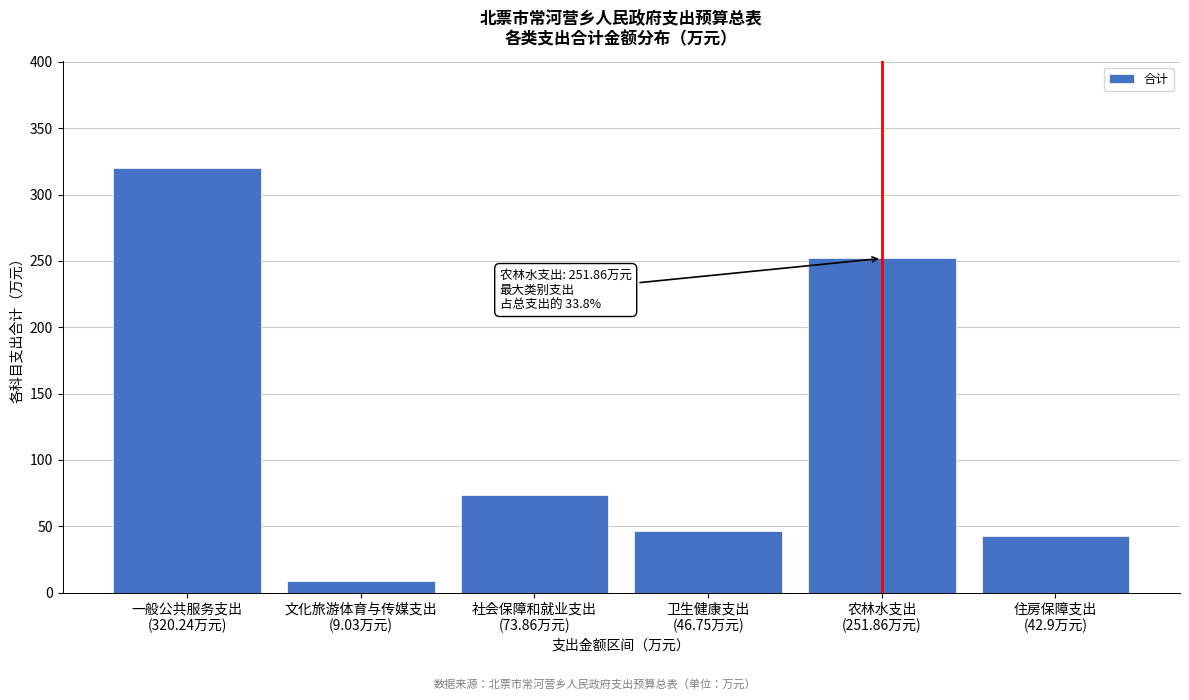

Reading left to right, list all the values displayed in this chart.

320.2	9.0	73.9	46.8	251.9	42.9